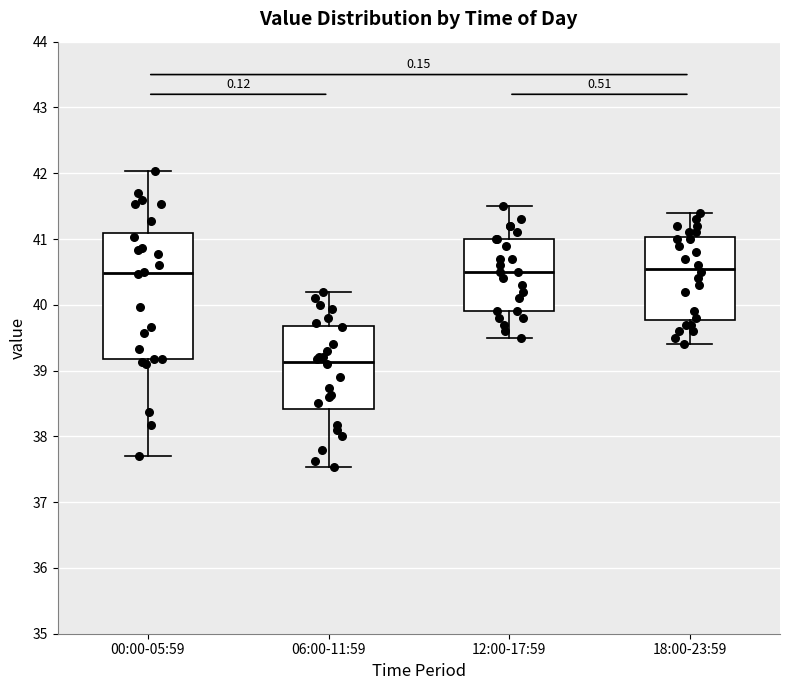

Reading left to right, transcribe this box plot: for each box, give where its median line is, the range the box spans, and where its two whiskers end, as read against the y-axis. The values are not printed on the chart, so give them approximately, as read against the axis.

00:00-05:59: median 40.5, box 39.2 to 41.1, whiskers 37.7 to 42.0
06:00-11:59: median 39.1, box 38.4 to 39.7, whiskers 37.5 to 40.2
12:00-17:59: median 40.5, box 39.9 to 41.0, whiskers 39.5 to 41.5
18:00-23:59: median 40.6, box 39.8 to 41.0, whiskers 39.4 to 41.4